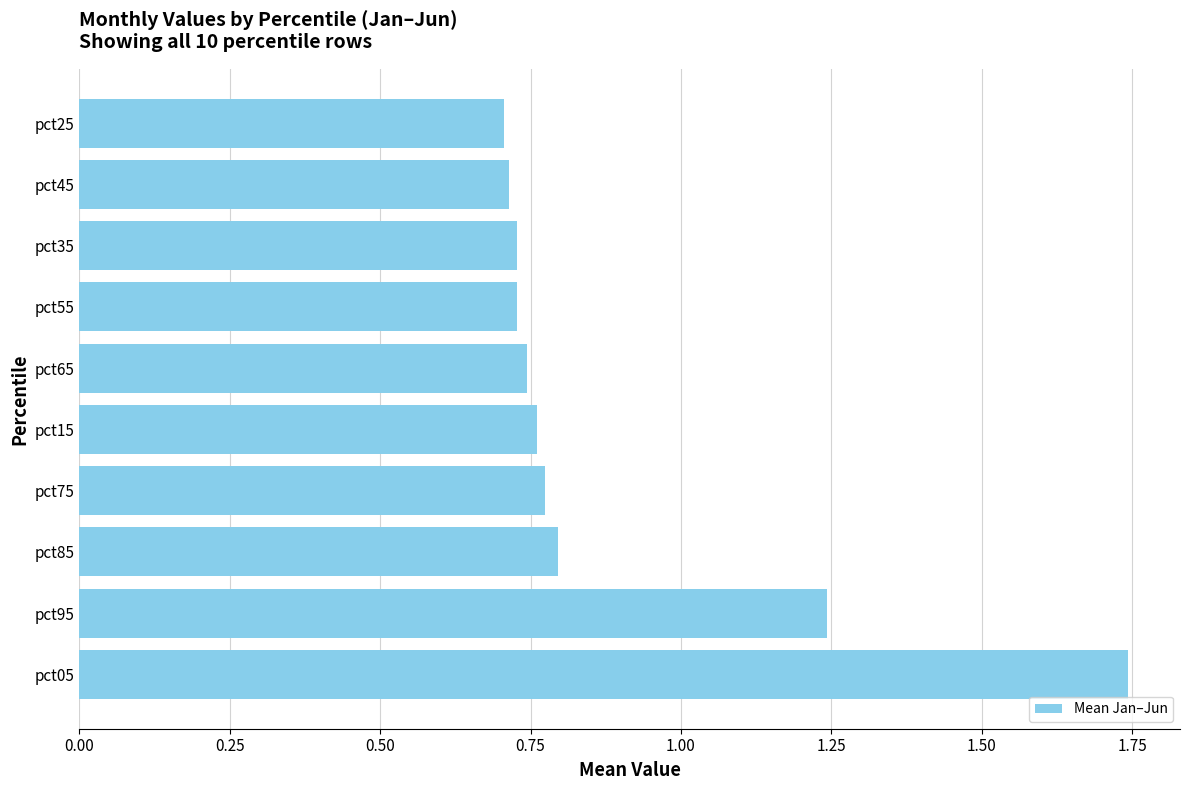

Is it true that the value at pct75 is 0.2?

False